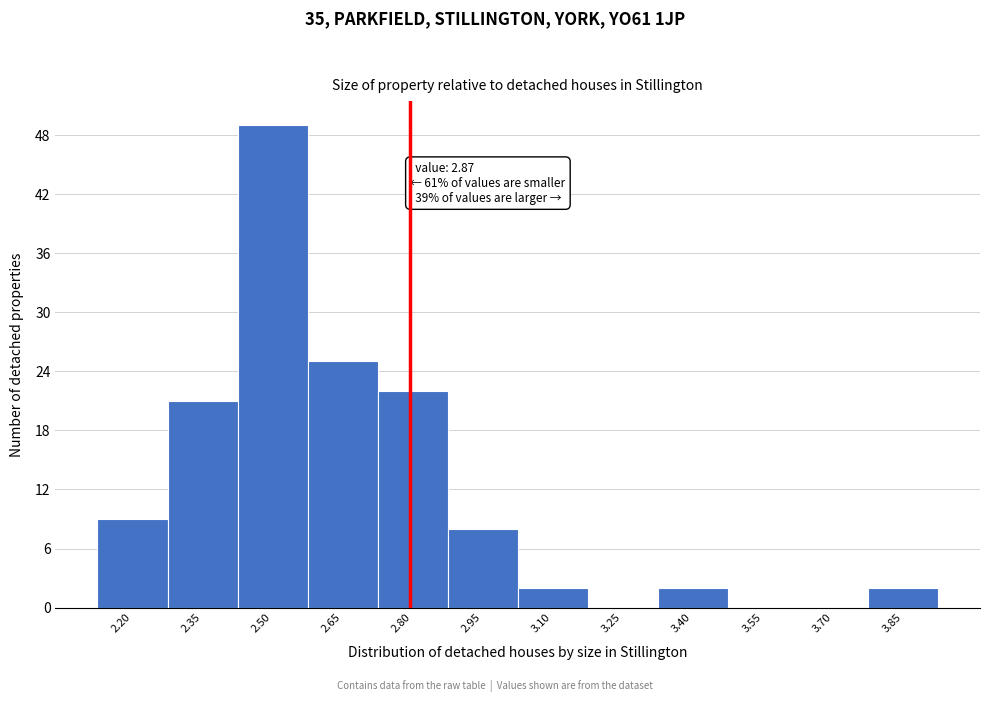

Reading right to left, list all the values displayed in this chart.

3.85=2	3.70=0	3.55=0	3.40=2	3.25=0	3.10=2	2.95=8	2.80=22	2.65=25	2.50=49	2.35=21	2.20=9